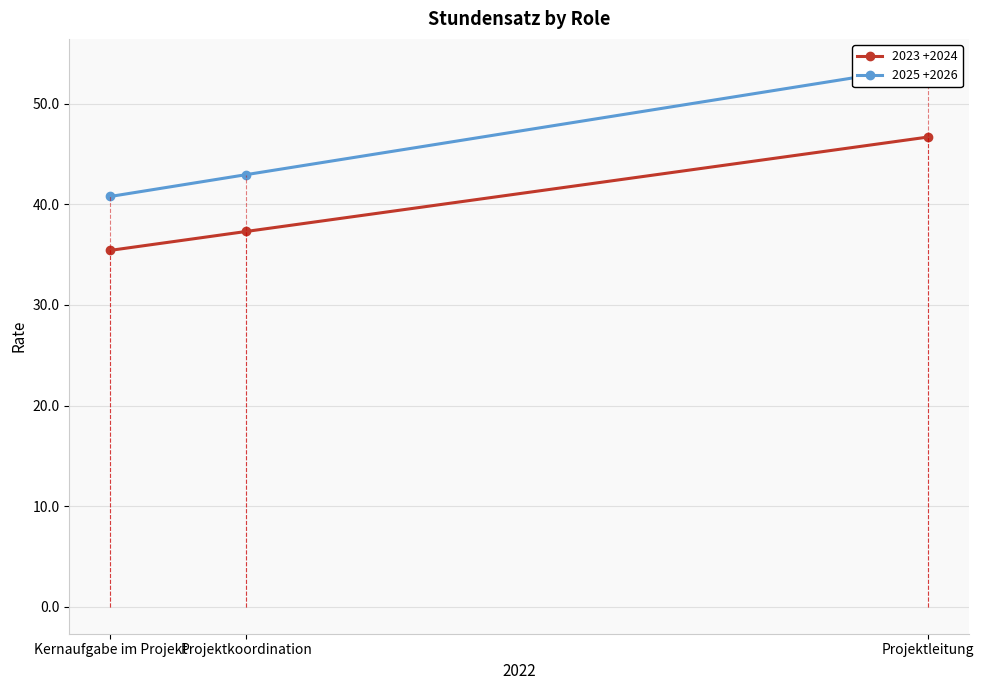

What value does the 2023 +2024 series have at Projektleitung?

46.7